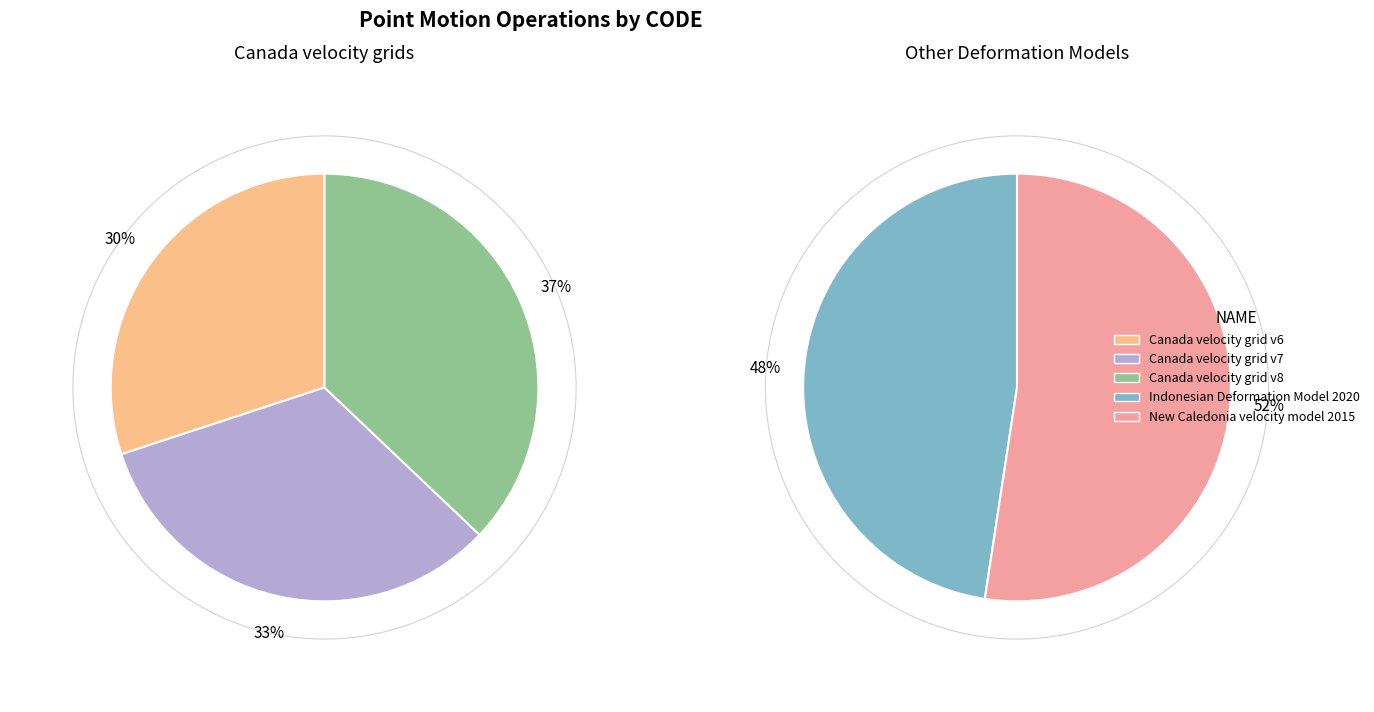

Does Indonesian Deformation Model 2020 account for over 50% of the chart?

No